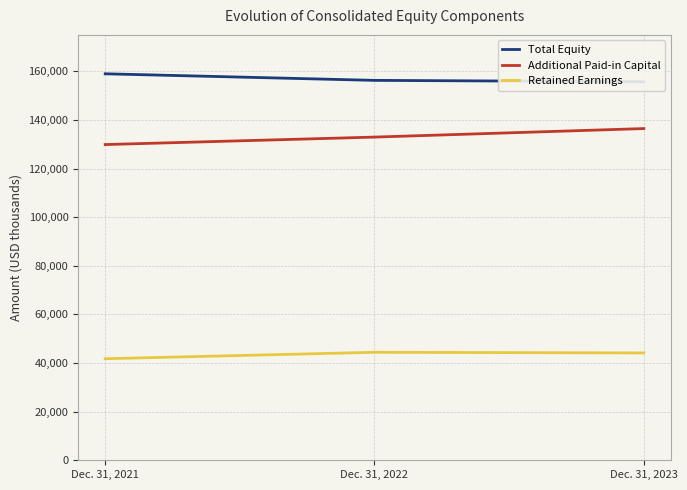

Rank the series by their maximum value, from lowest to highest.

Retained Earnings, Additional Paid-in Capital, Total Equity